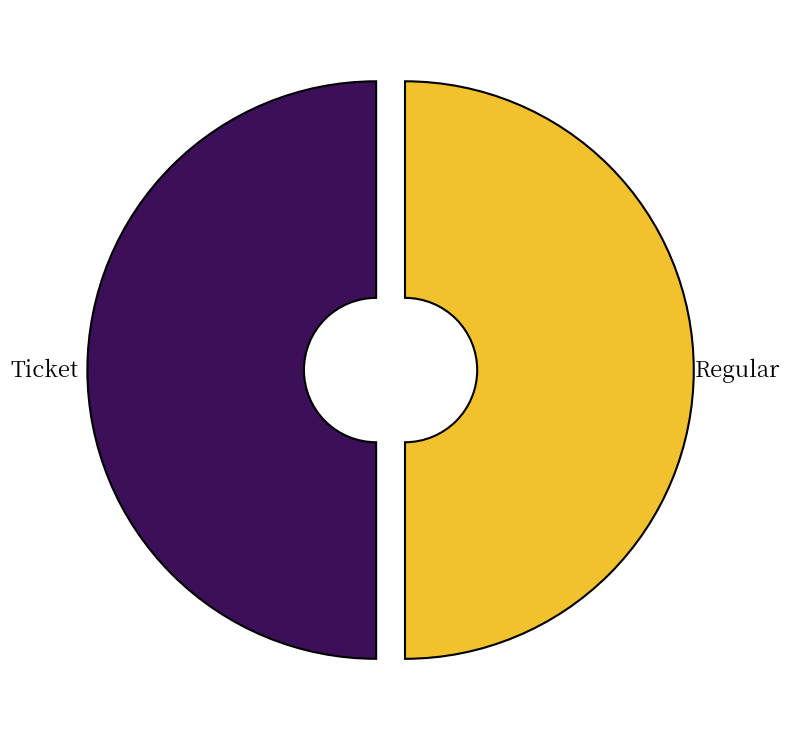

Is it true that Regular is 99% of the pie?

False